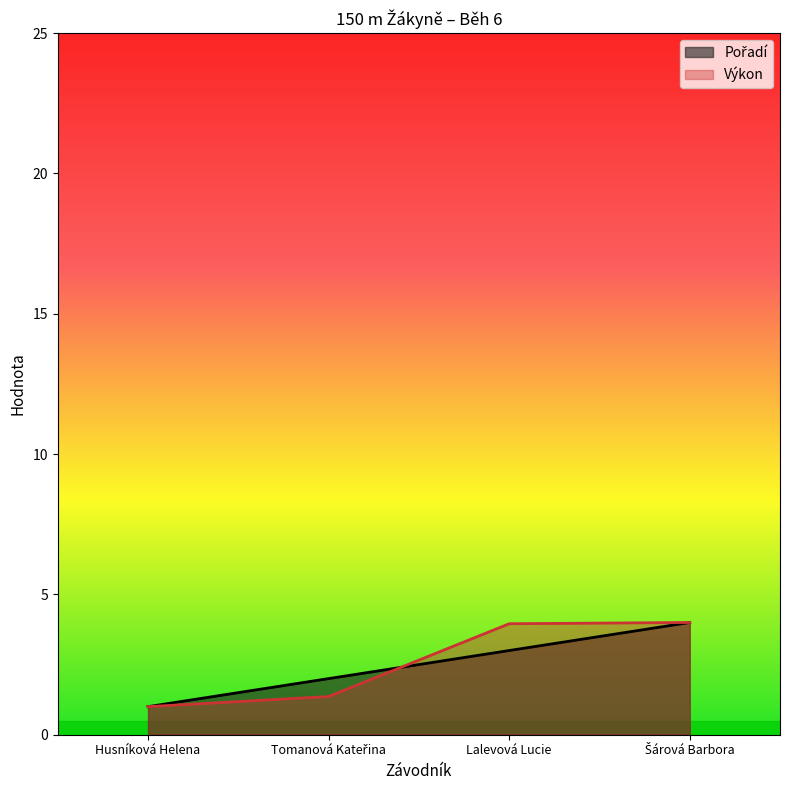

What is the highest value of the Pořadí series?

4.0